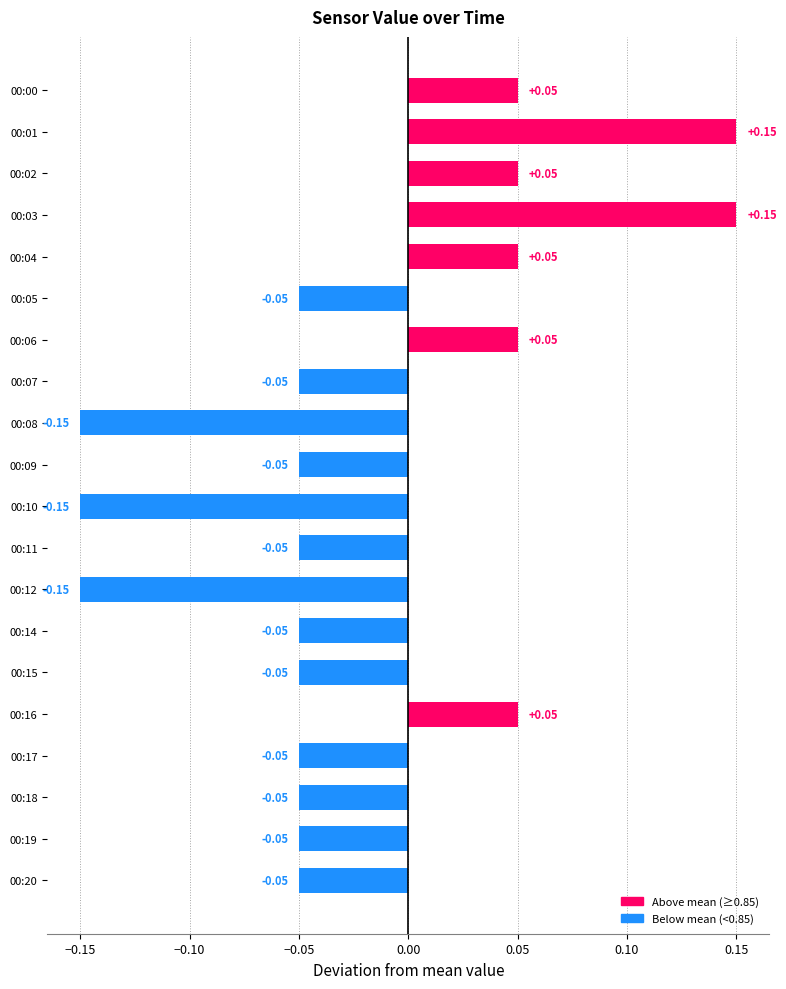

What is the difference between the maximum and minimum values?

0.3